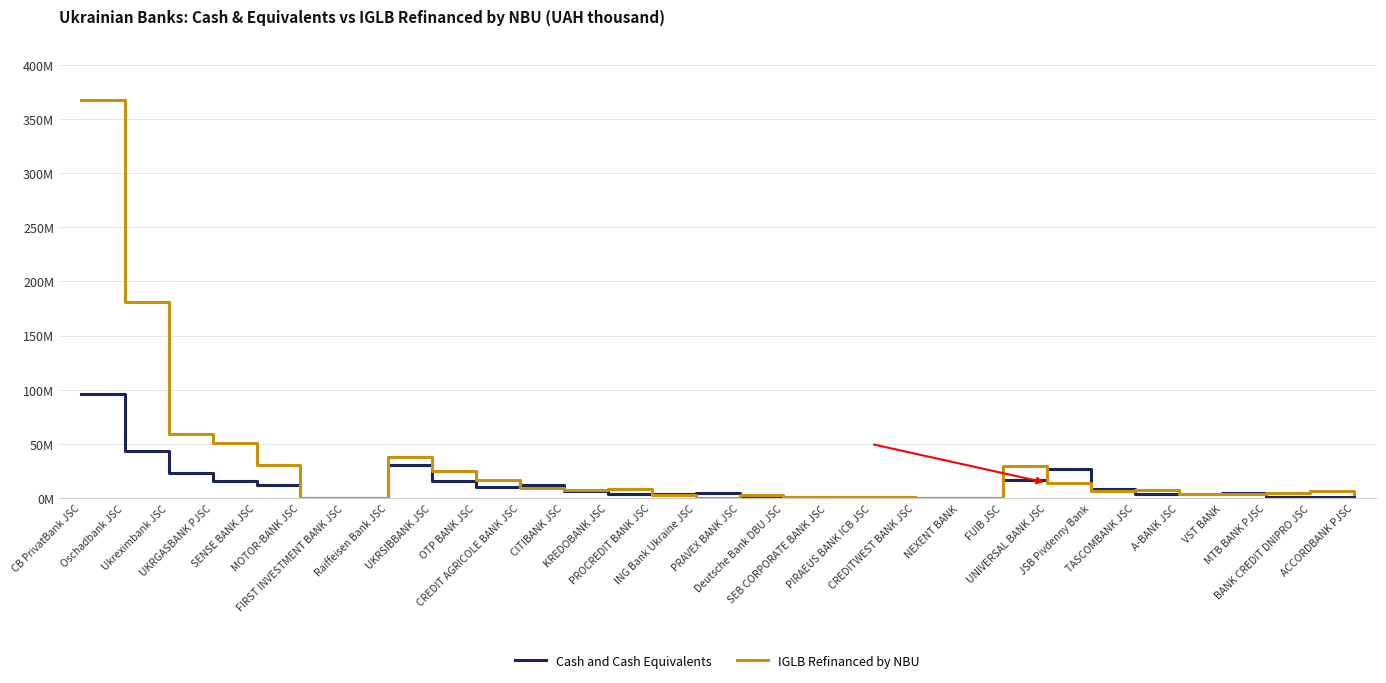

True or false: IGLB Refinanced by NBU and Cash and Cash Equivalents cross at least once.

True